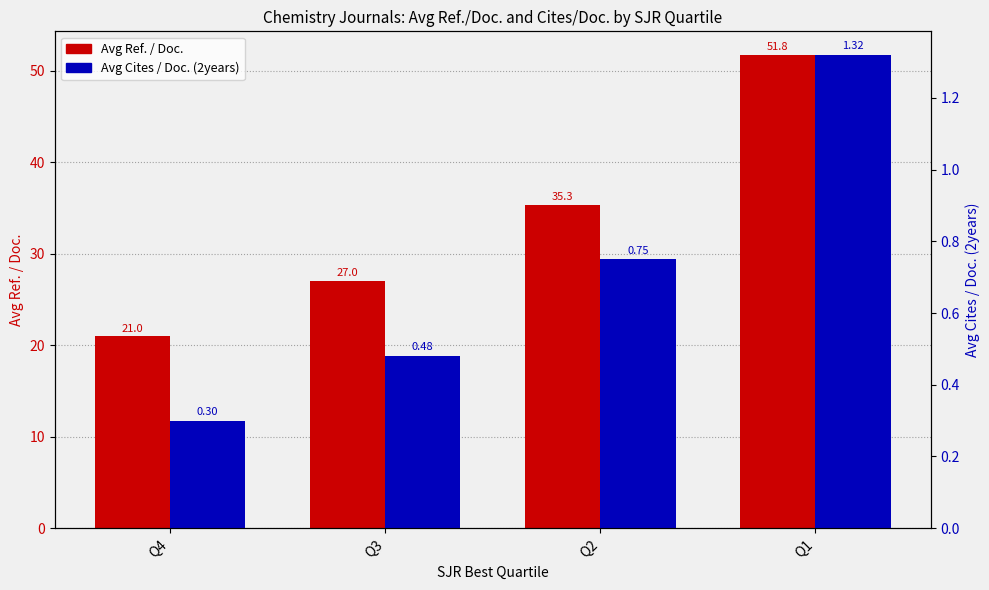

Between Q3 and Q2, which series saw the biggest shift?

Avg Ref. / Doc.